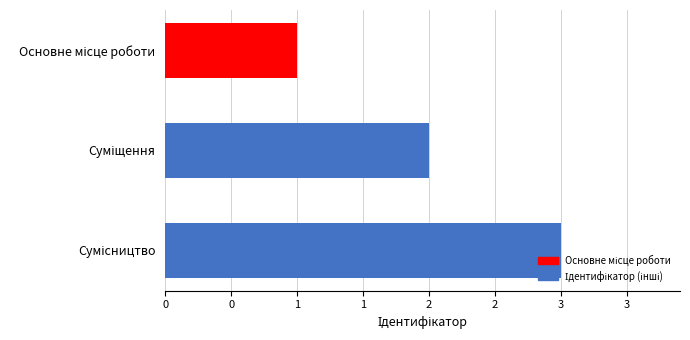

Does the chart contain any negative values?

No